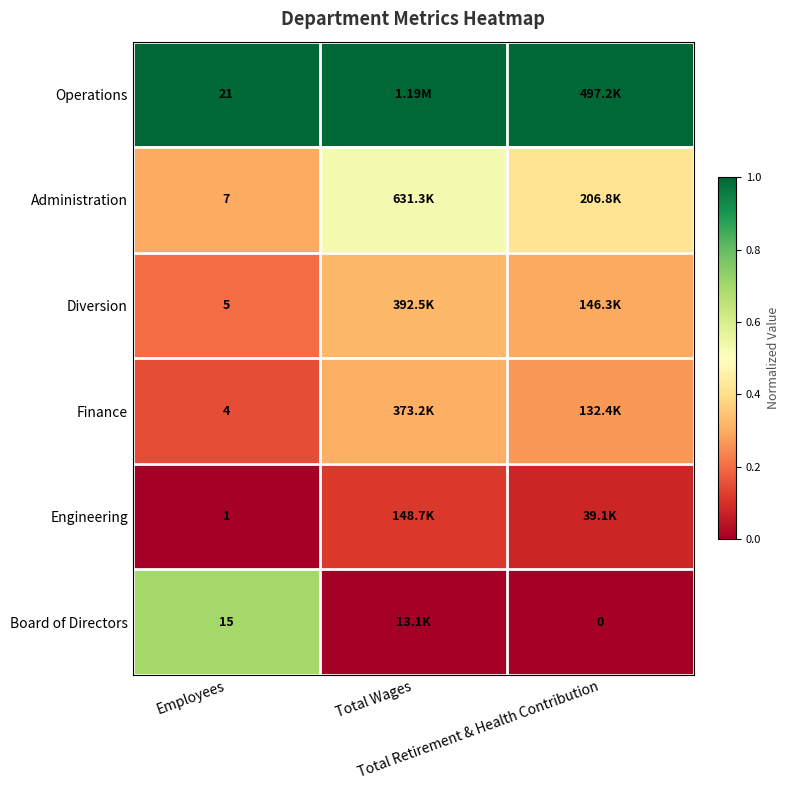

At which category is the sum across all series the highest?

Employees